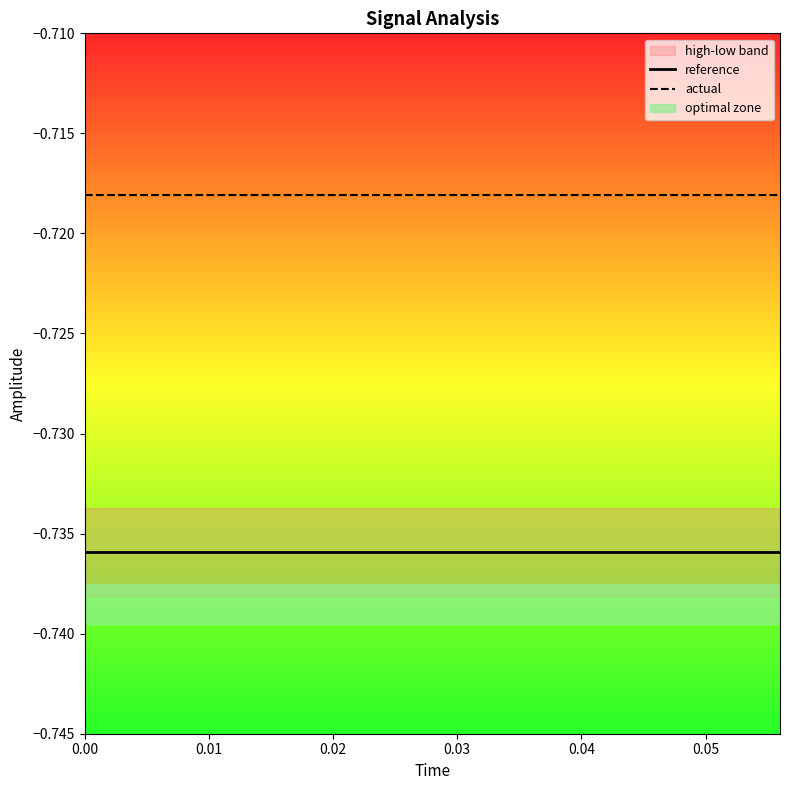

Which series has the largest range (max minus min)?

reference